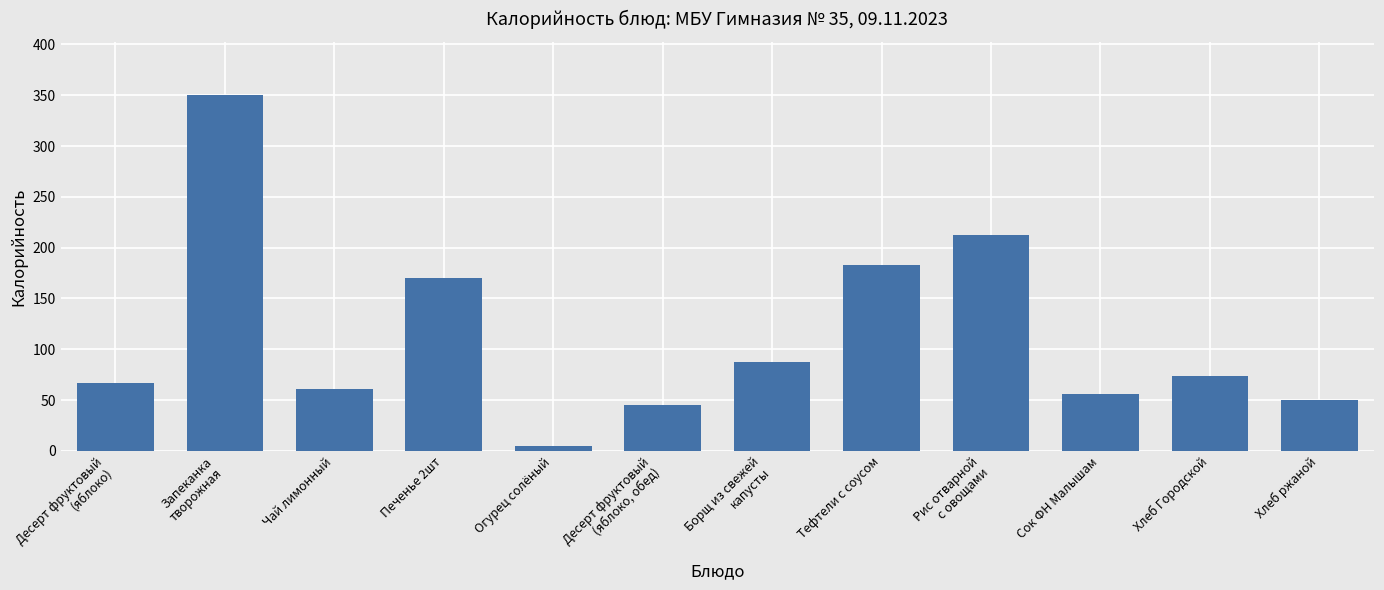

True or false: the data shows 61.2 at Чай лимонный.

True